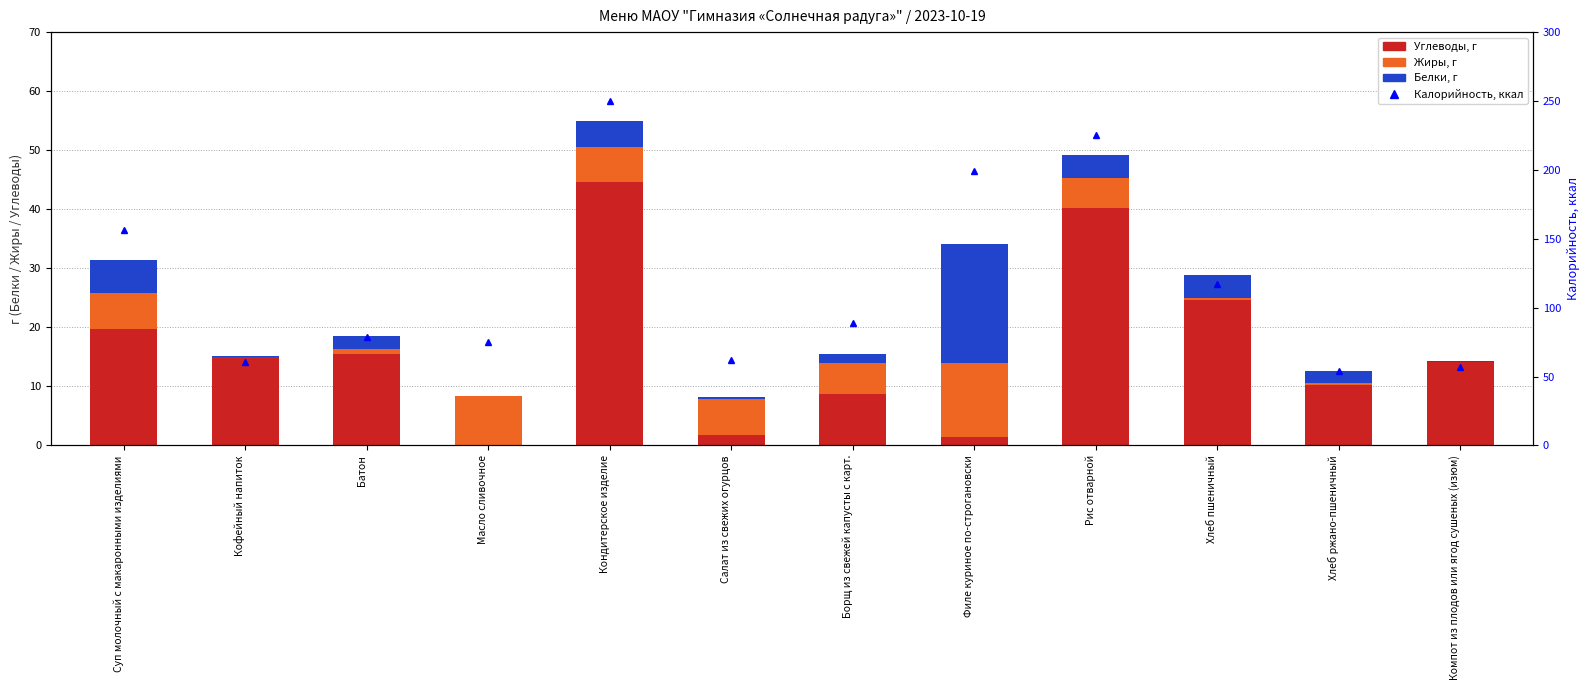

What is the value of the Углеводы bar at the 2nd from the left?

15.0